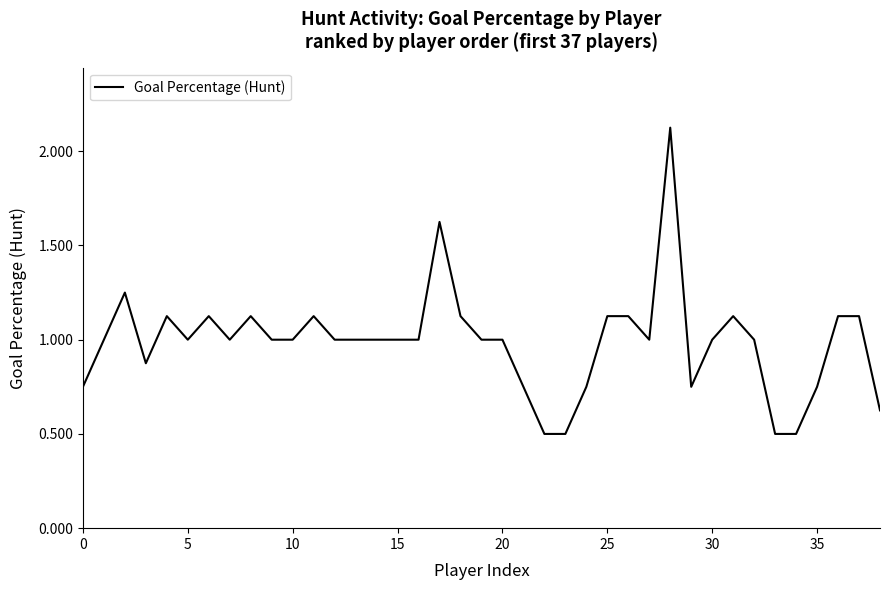

What is the minimum value shown in the chart?

0.5